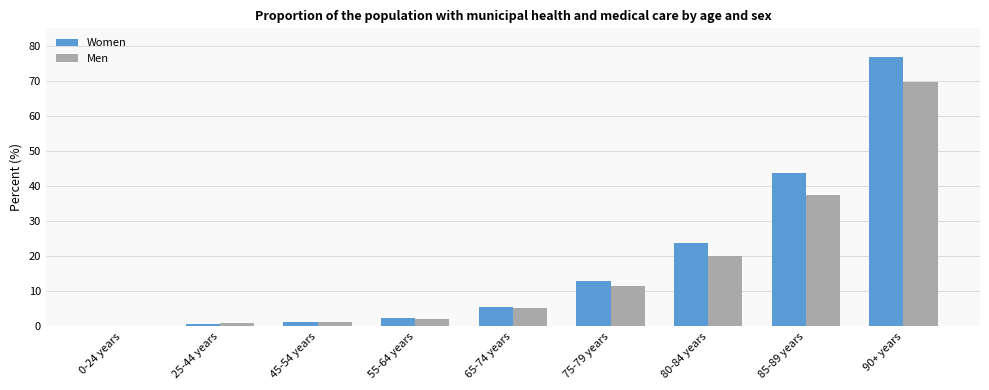

At which category is the sum across all series the highest?

90+ years